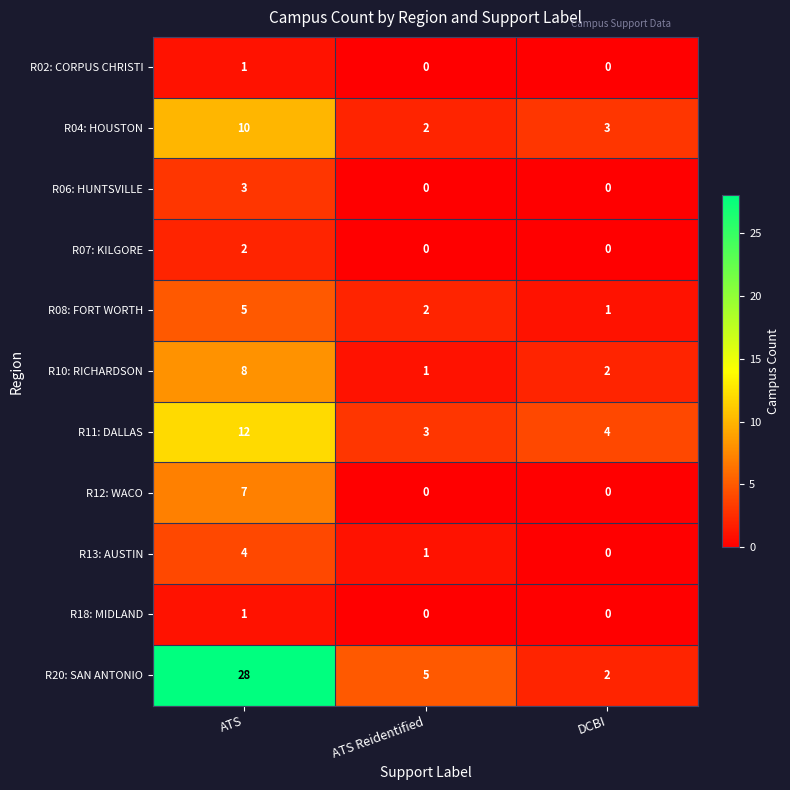

At which category does the chart reach its peak across all series?

ATS